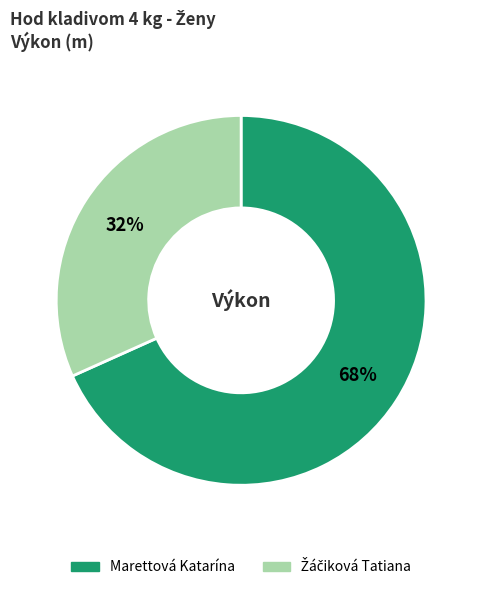

What is the largest slice in the pie chart?

Marettová Katarína